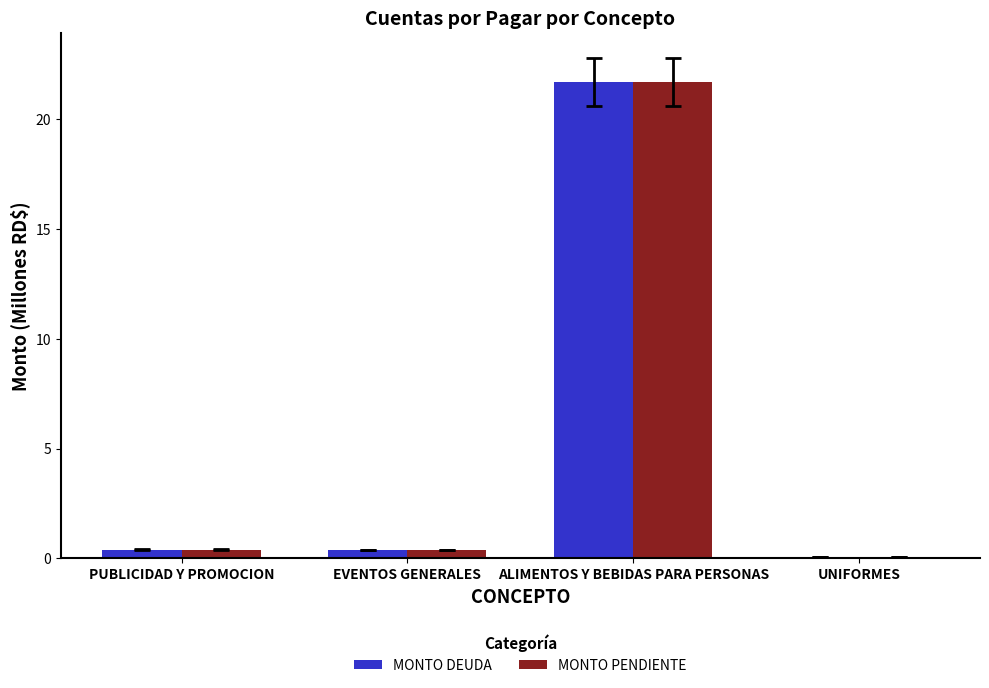

Are the bars grouped side by side (vs. stacked)?

Yes